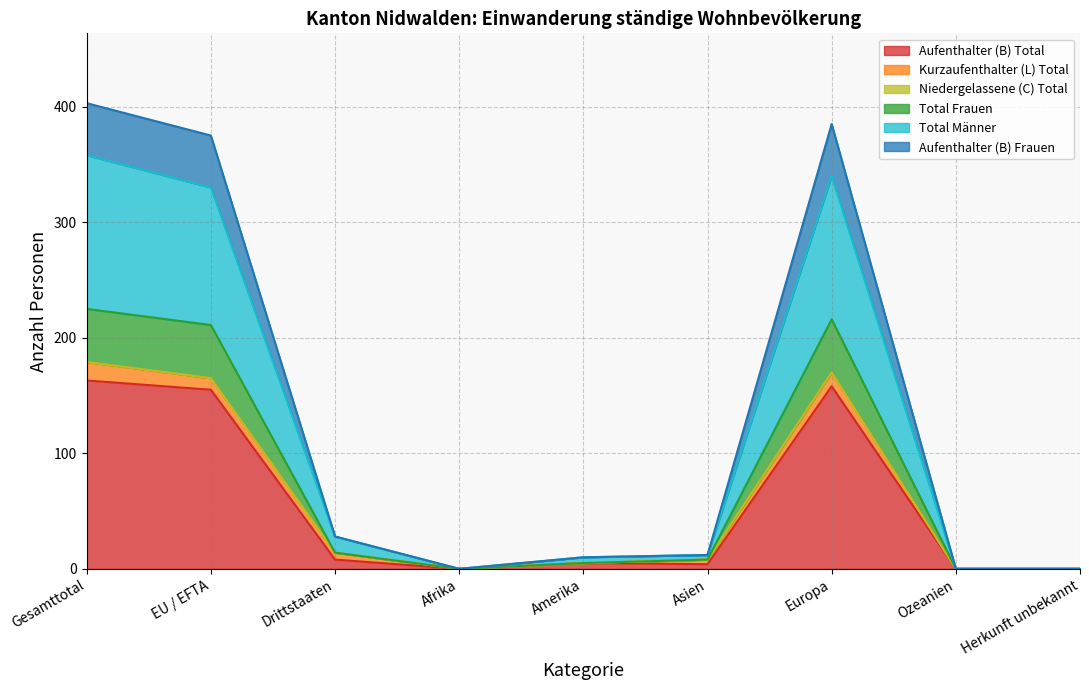

Is the value of Aufenthalter (B) Frauen at Europa greater than the value of Aufenthalter (B) Total at Asien?

Yes